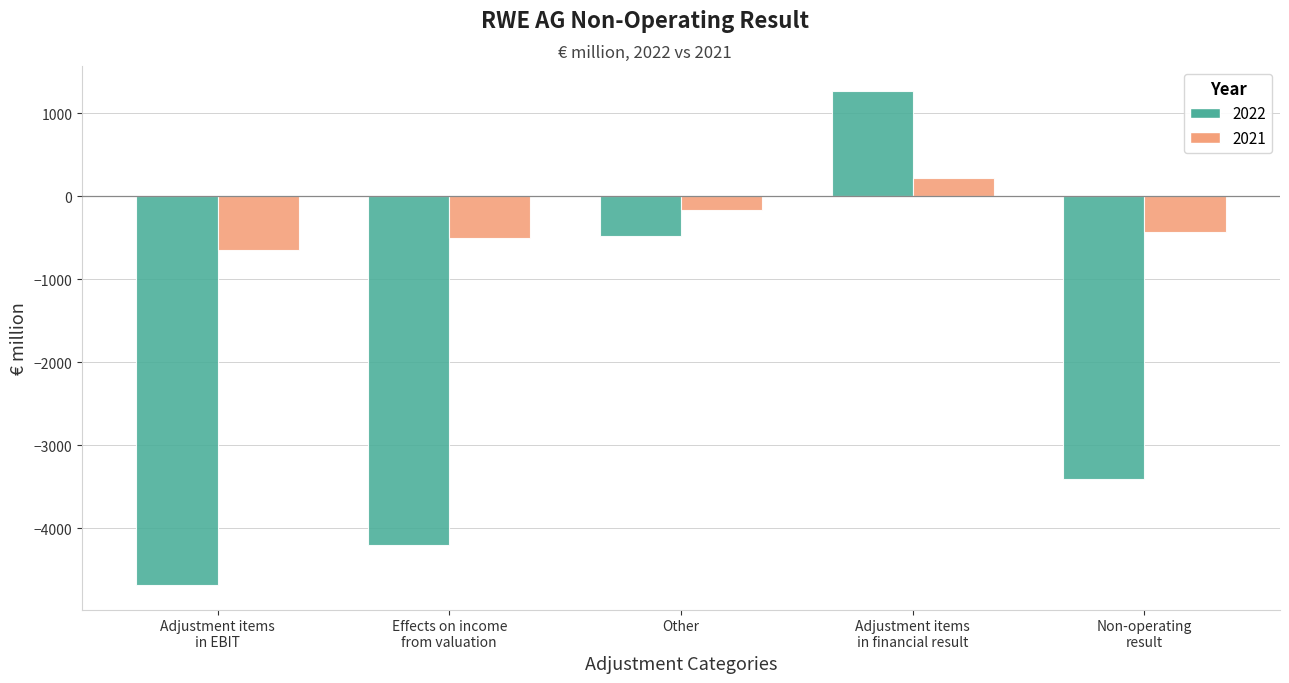

How many bars are there in total?

10